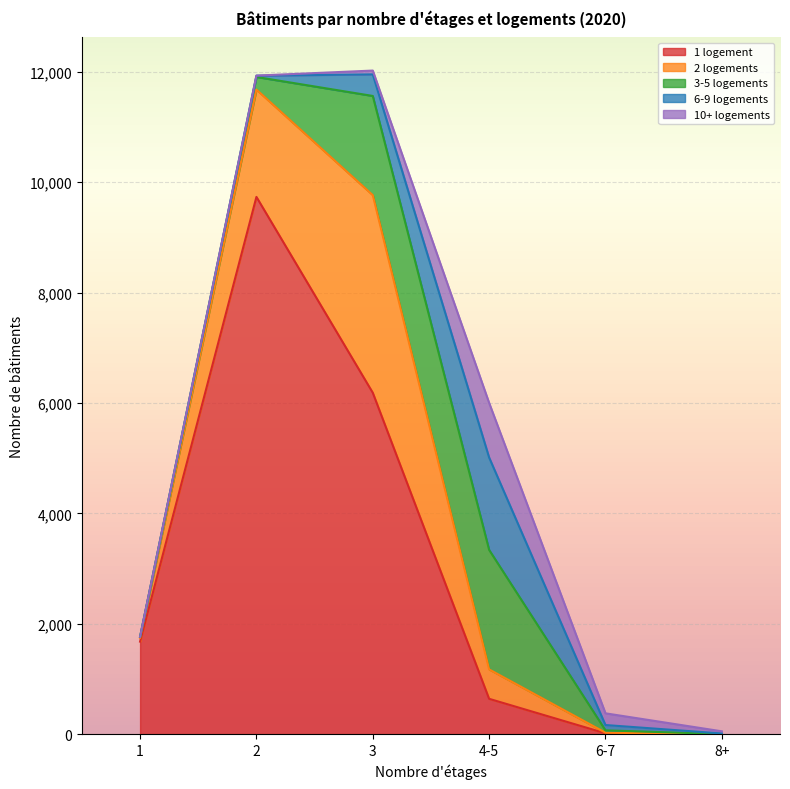

True or false: 1 logement has more than 1 points higher than both neighbors.

False